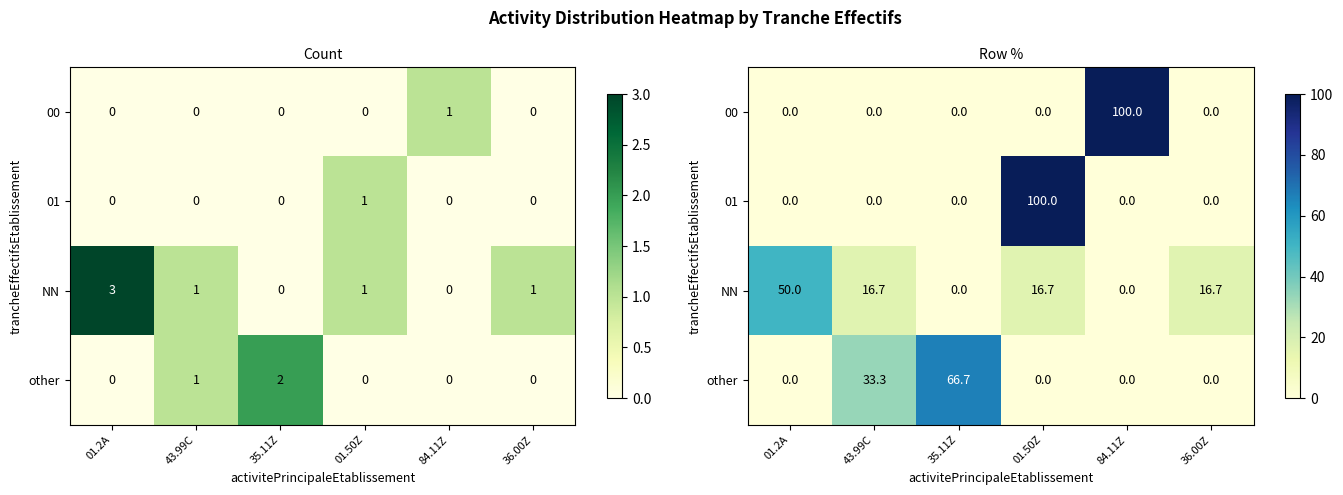

What is the greatest value displayed?

100.0